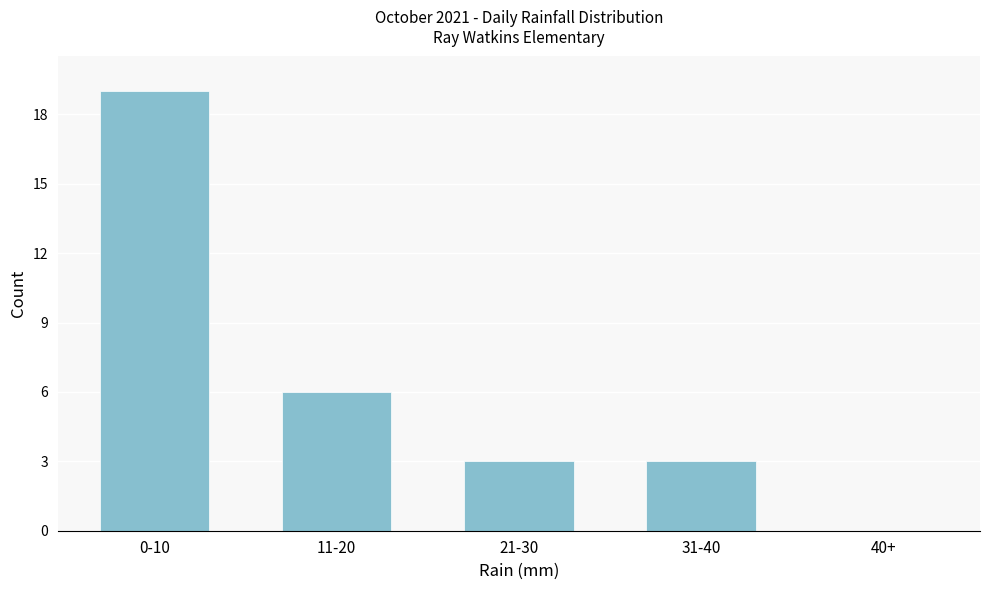

Reading left to right, list all the values displayed in this chart.

0-10=19	11-20=6	21-30=3	31-40=3	40+=0